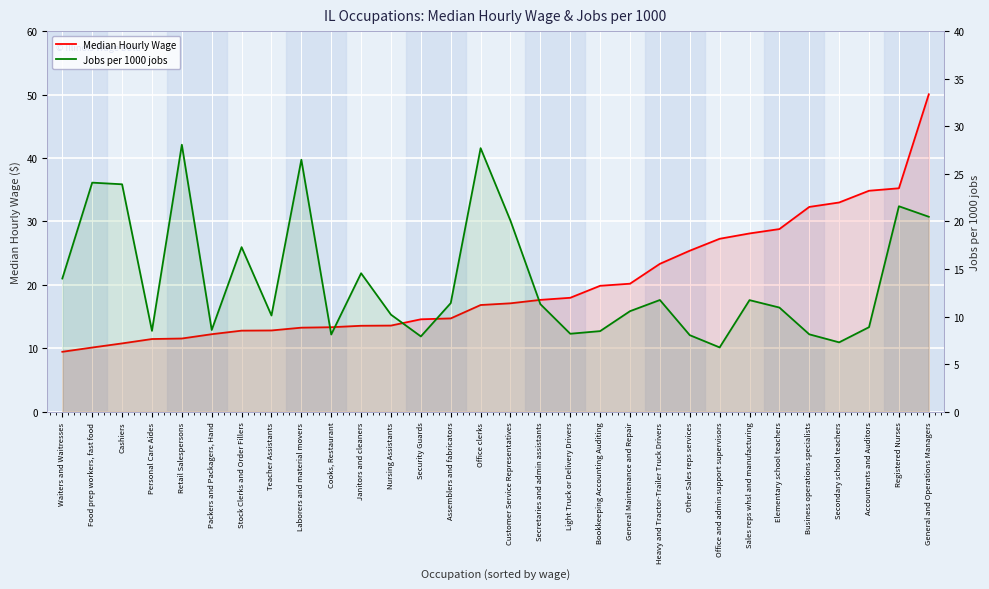

What is the difference between the maximum and minimum values in the Jobs per 1000 jobs series?

21.3